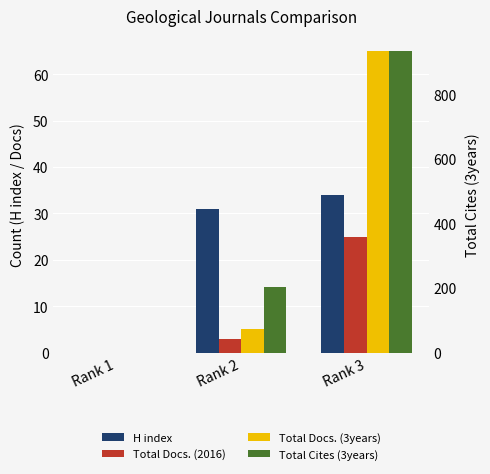

How many values in Total Cites (3years) are above zero?

2